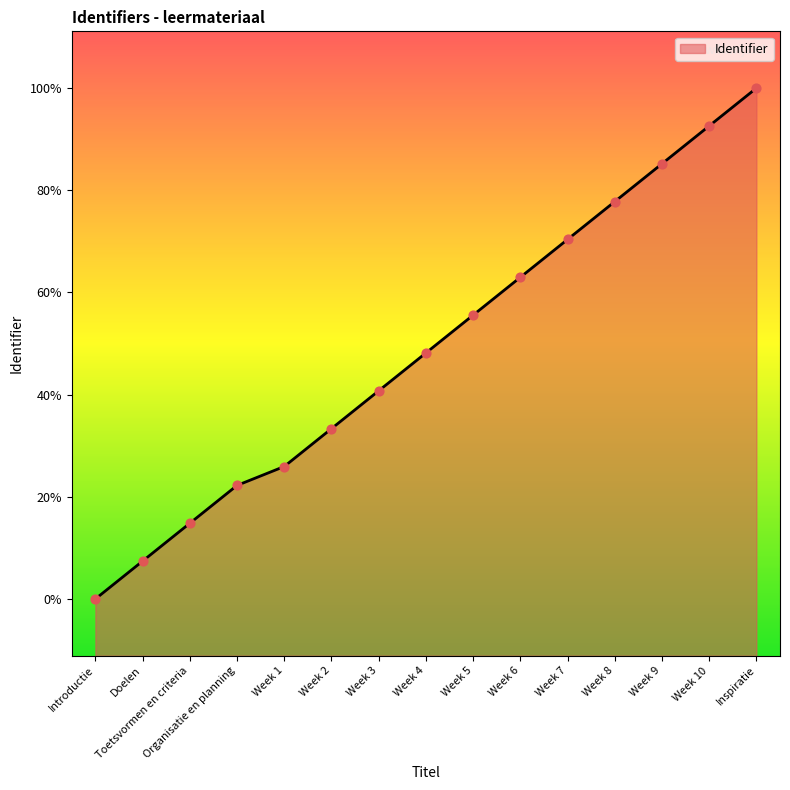

Between Week 5 and Week 8, which is larger?

Week 8